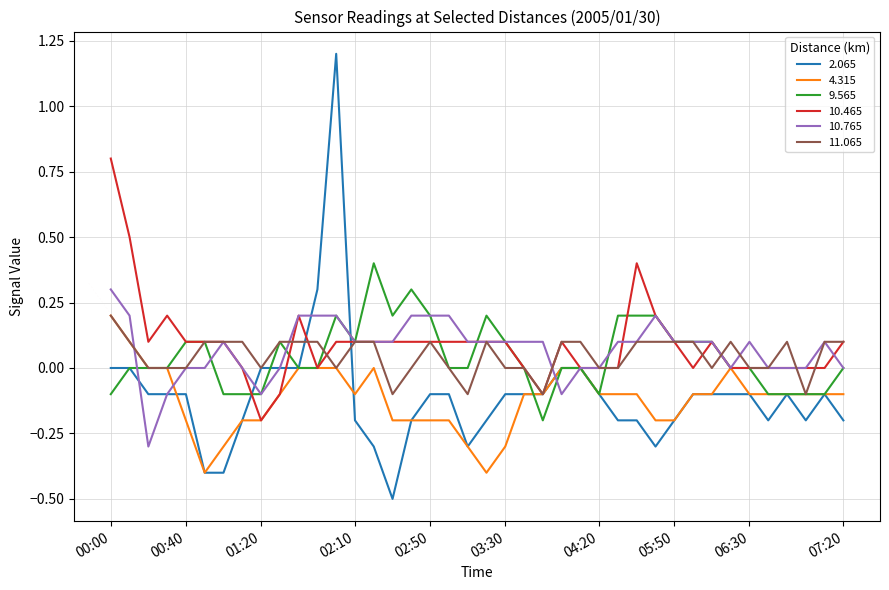

Which series has the largest range (max minus min)?

2.065